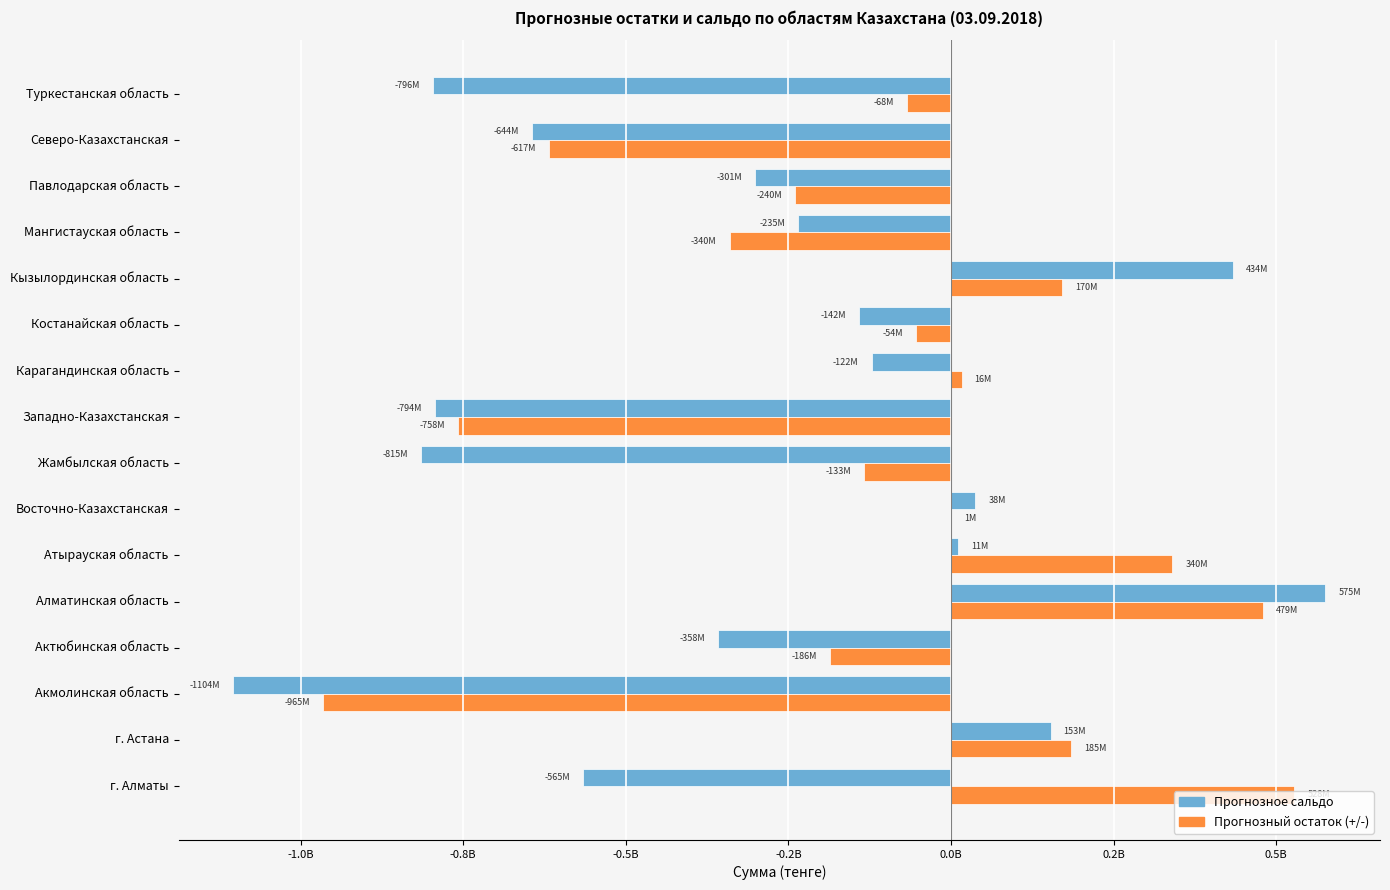

What are all the series names shown in the legend?

Прогнозное сальдо, Прогнозный остаток (+/-)